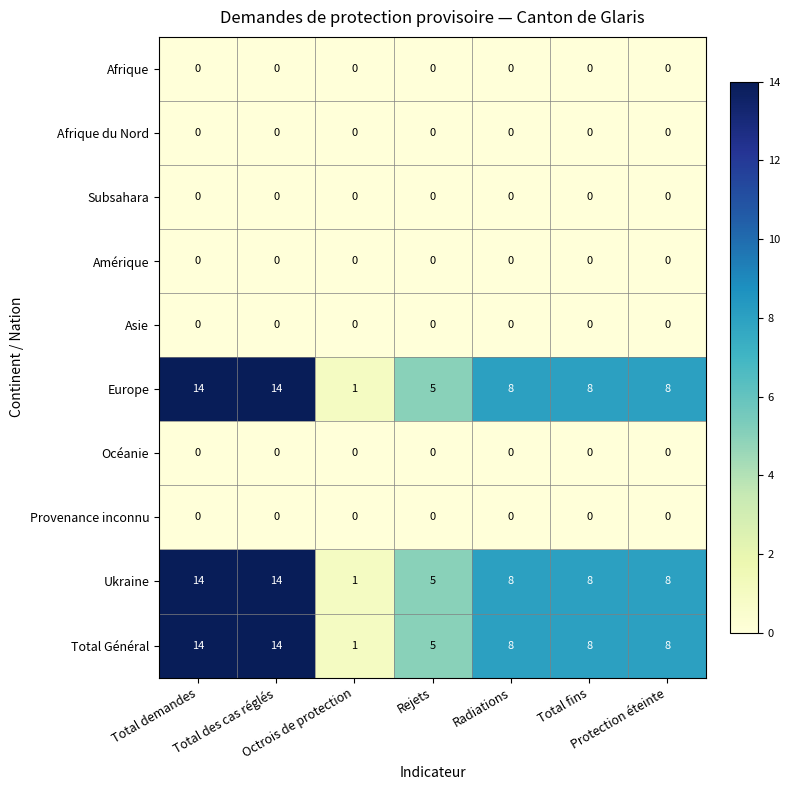

Count the Total Général values in the range 5 to 14.

6